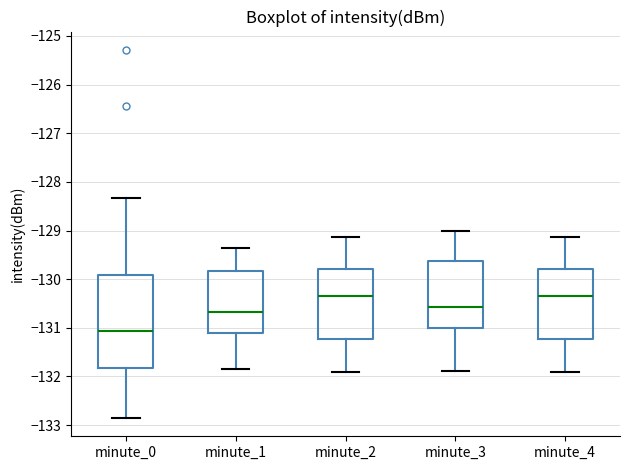

Reading left to right, read every box against the y-axis: the position of its median line, the range the box covers, and the ends of its whiskers. The values are not printed on the chart, so give them approximately, as read against the axis.

minute_0: median -131.1, box -131.8 to -129.9, whiskers -132.9 to -128.3
minute_1: median -130.7, box -131.1 to -129.8, whiskers -131.9 to -129.4
minute_2: median -130.3, box -131.2 to -129.8, whiskers -131.9 to -129.1
minute_3: median -130.6, box -131.0 to -129.6, whiskers -131.9 to -129.0
minute_4: median -130.3, box -131.2 to -129.8, whiskers -131.9 to -129.1